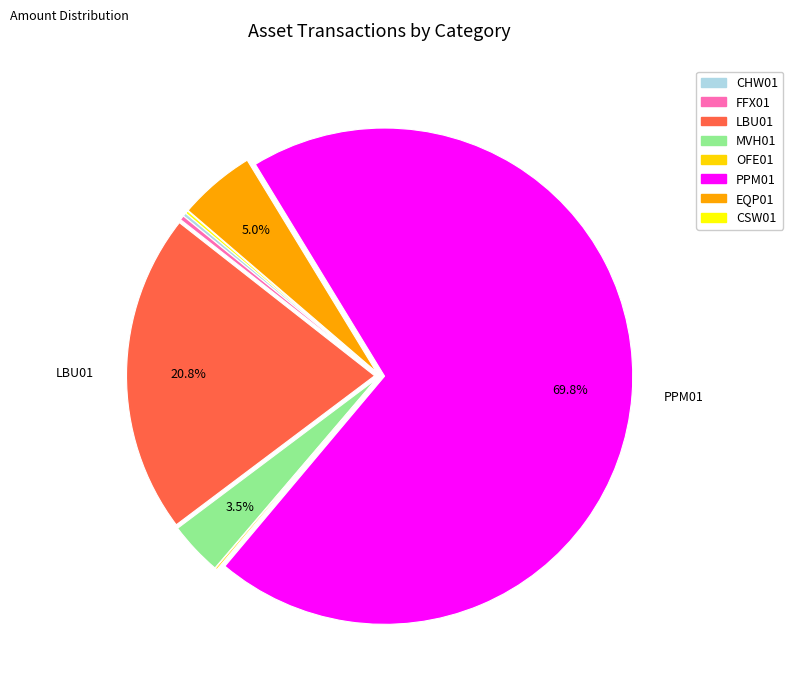

To the nearest percent, what is the difference between the largest and smallest slice percentages?

70%